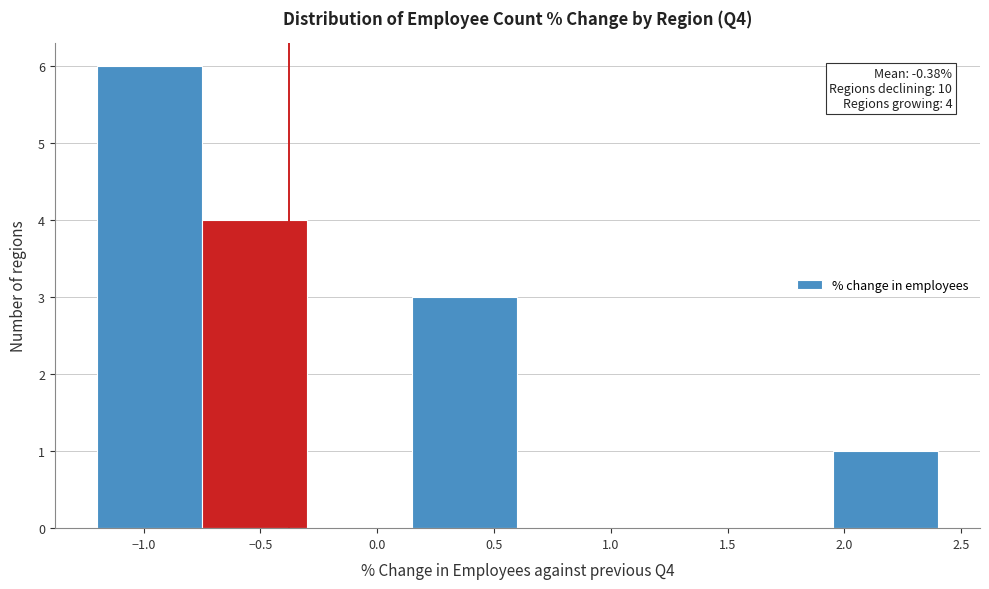

Which range on the x-axis has the tallest bar?

-1.20 to -0.75